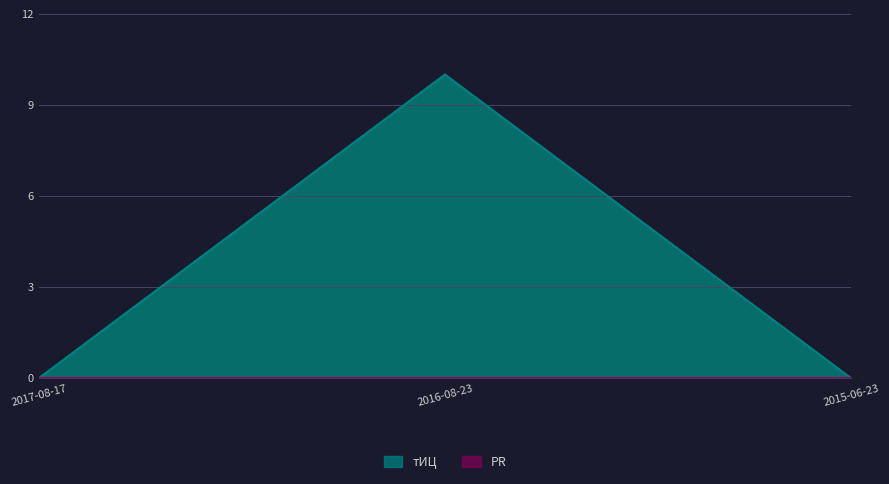

Reading left to right, what are all the values shown in this chart?

0	10	0